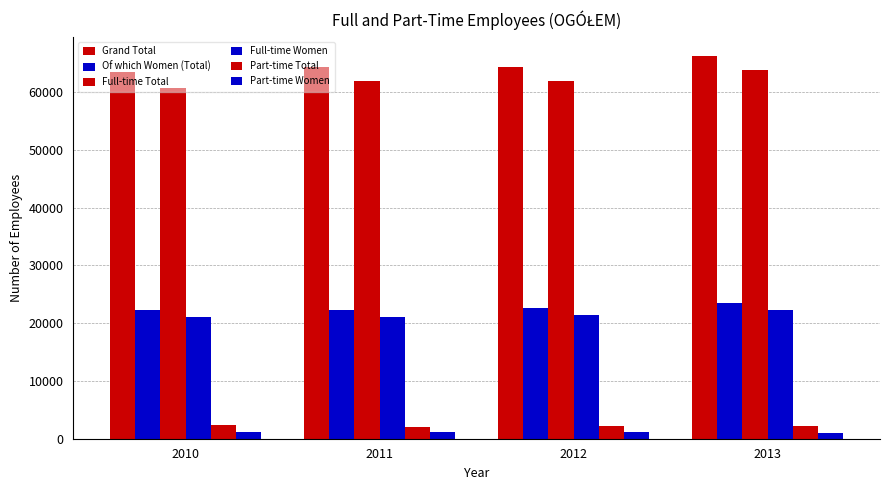

Where does the Of which Women (Total) series first go above 22655?

2013